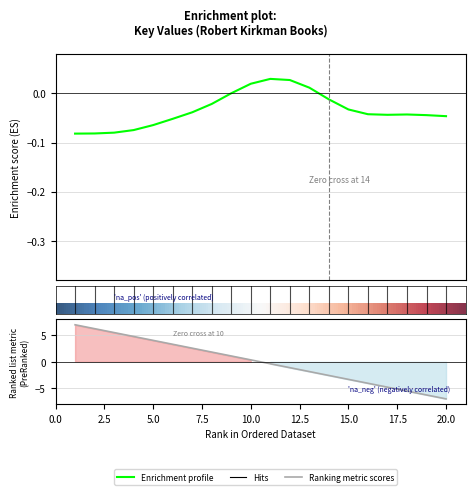

Rank the series by their maximum value, from lowest to highest.

Enrichment profile, Ranking metric scores